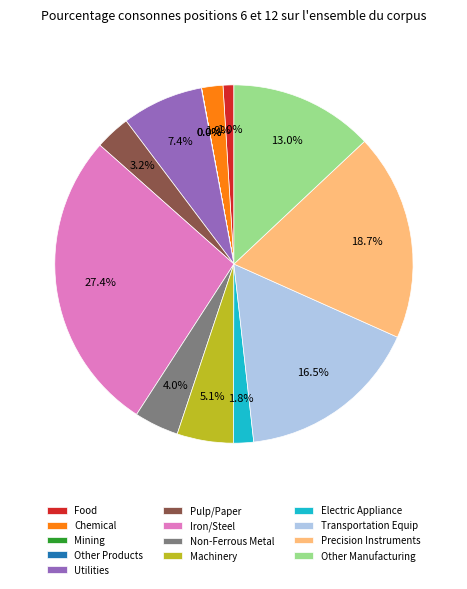

Is there any slice that represents more than half of the pie?

No